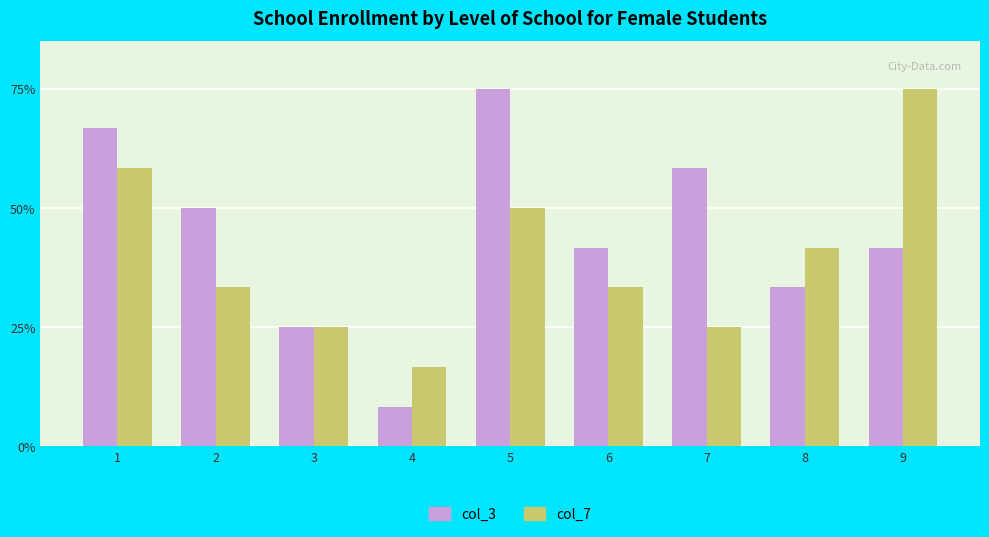

What are all the series names shown in the legend?

col_3, col_7